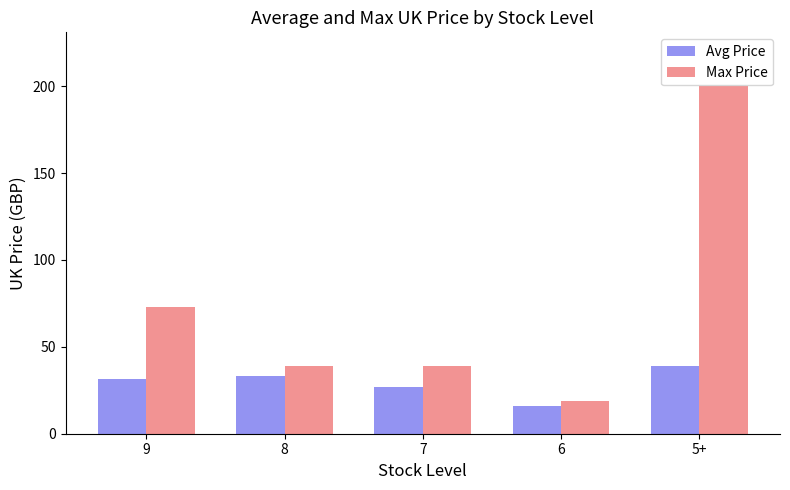

What is the approximate value of Max Price at 8?

39.0